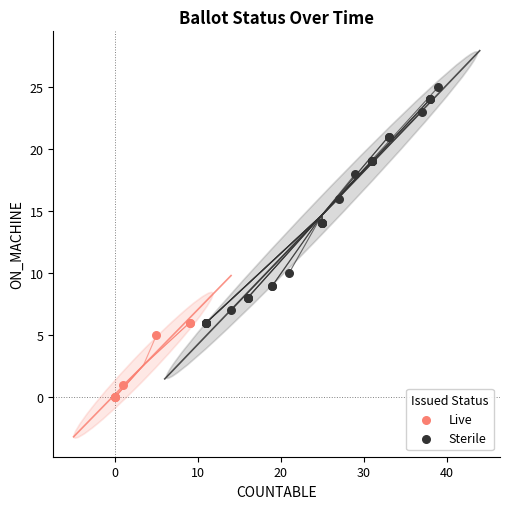

Which series contains the lowest Y value?

Live